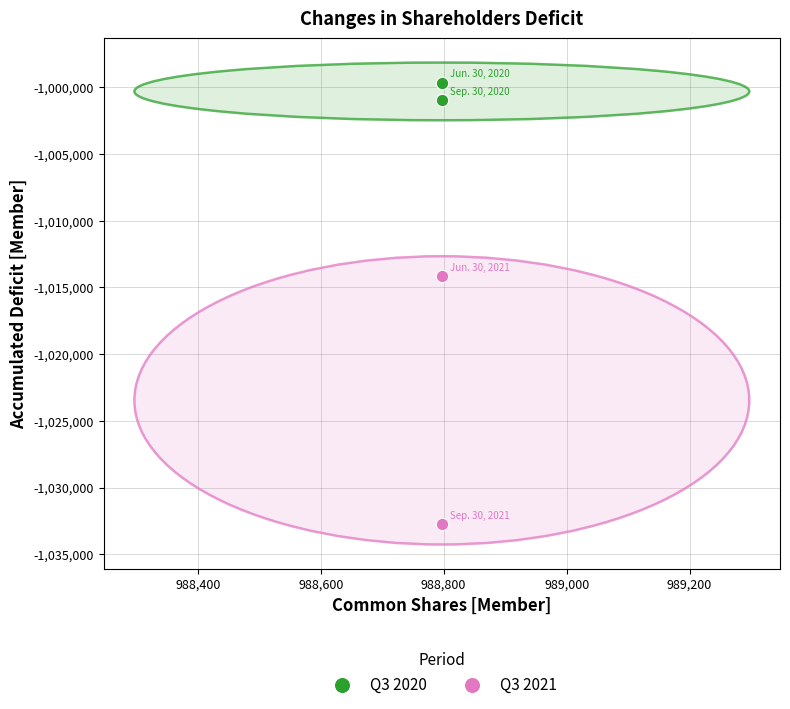

What are all the series names shown in the legend?

Q3 2020, Q3 2021